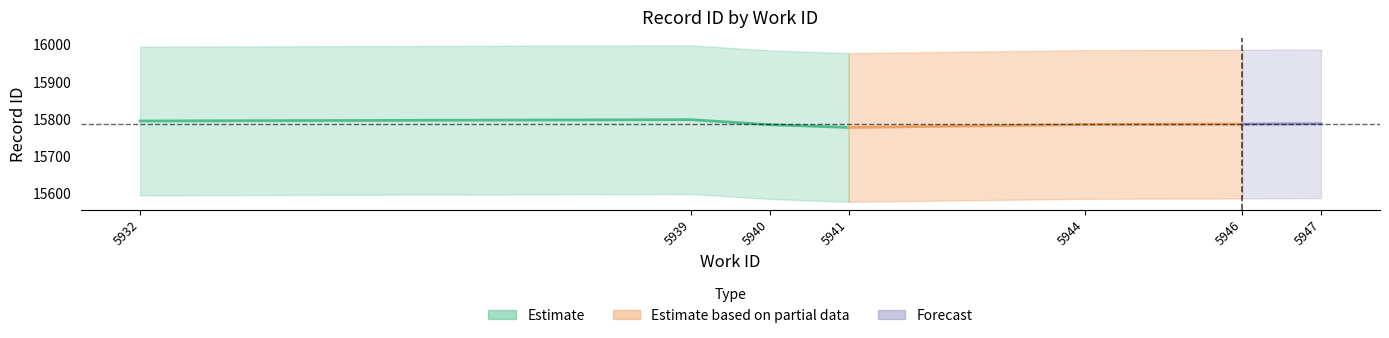

True or false: work_id has a value of 9798 at 8.

False